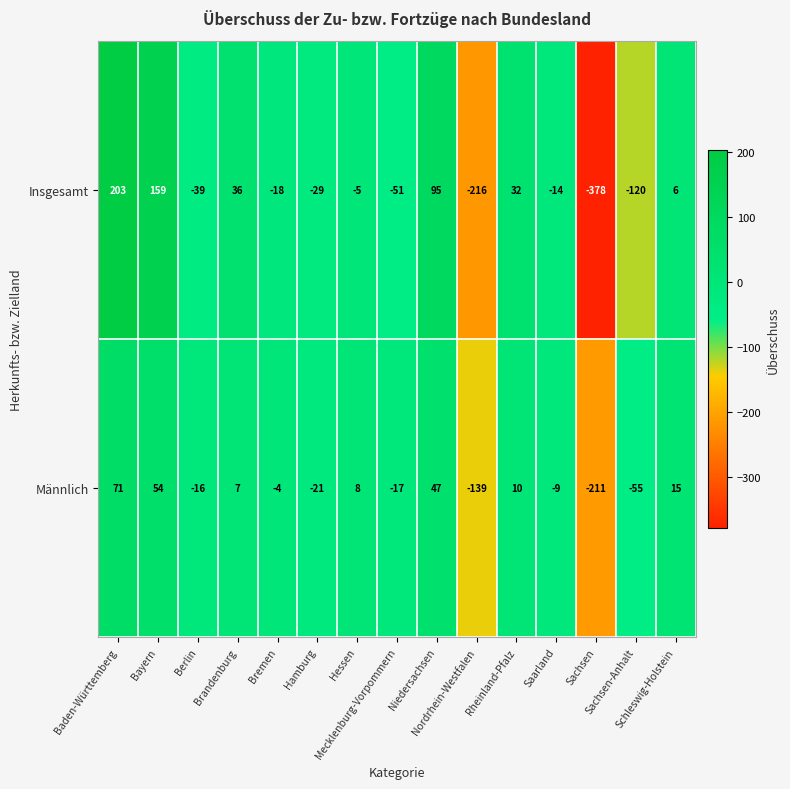

What is the average value of the Insgesamt series?

-23